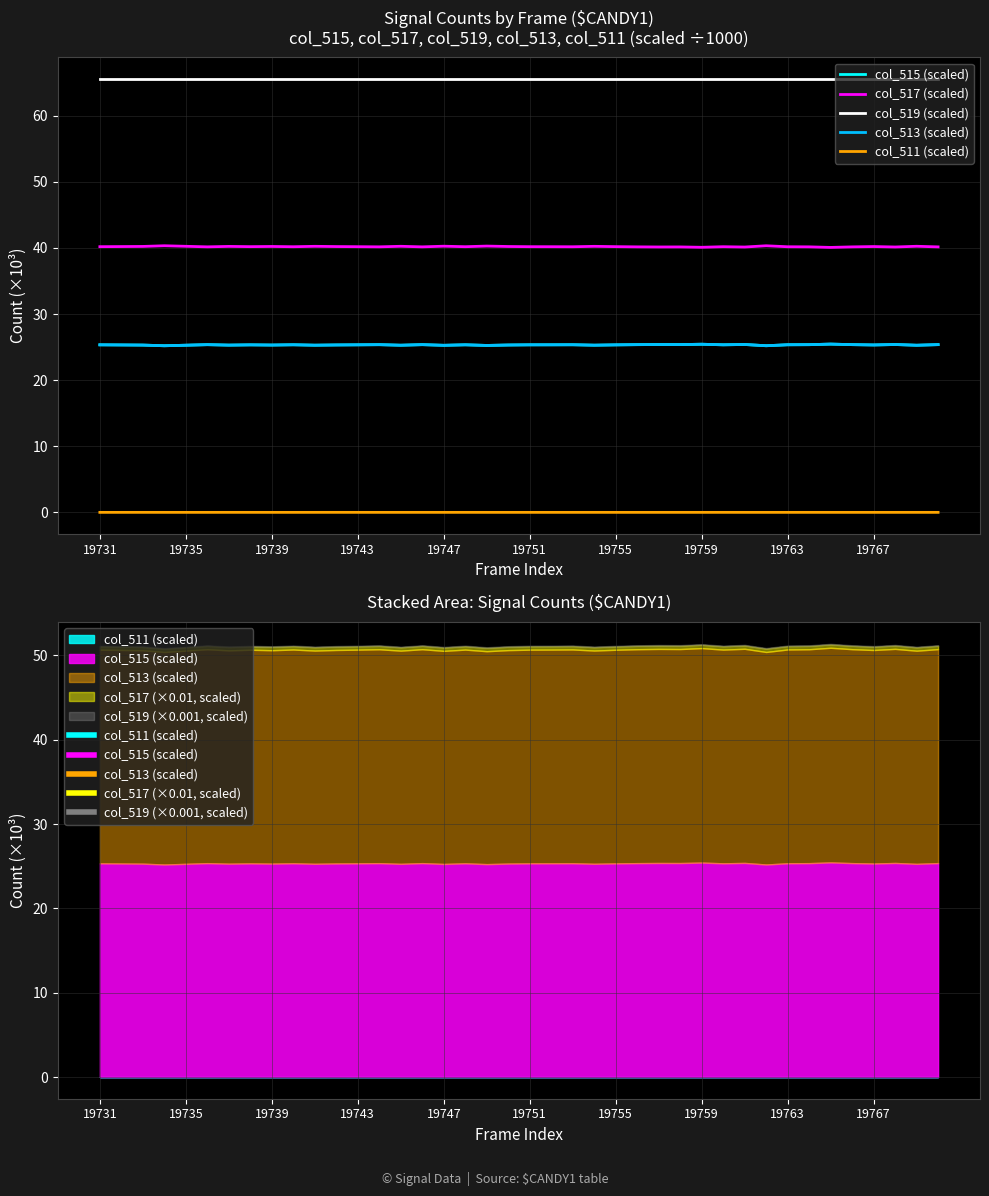

Which category has the highest value across all series?

19731